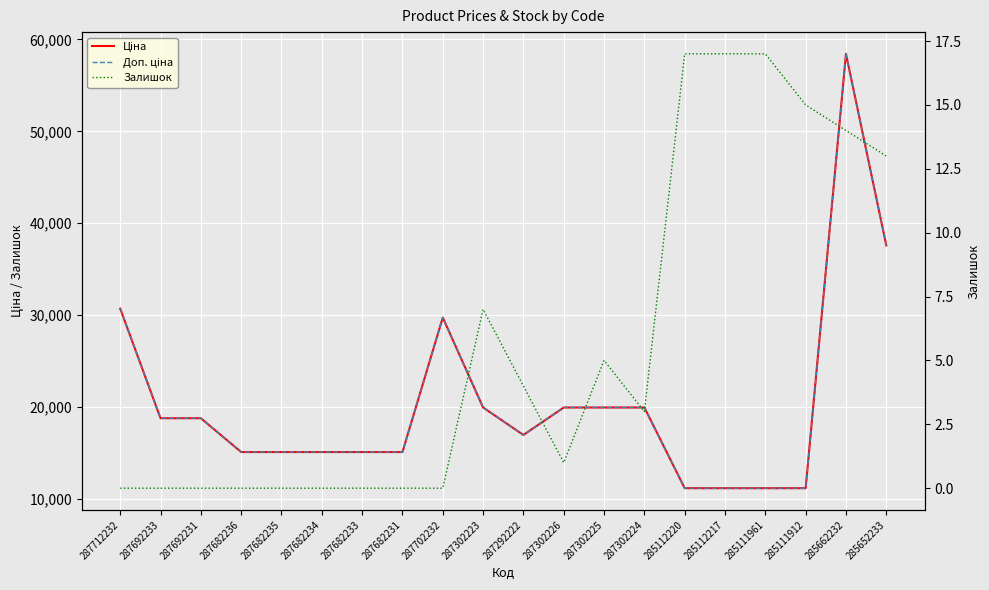

What is the total value across all series at 287682235?

30240.0